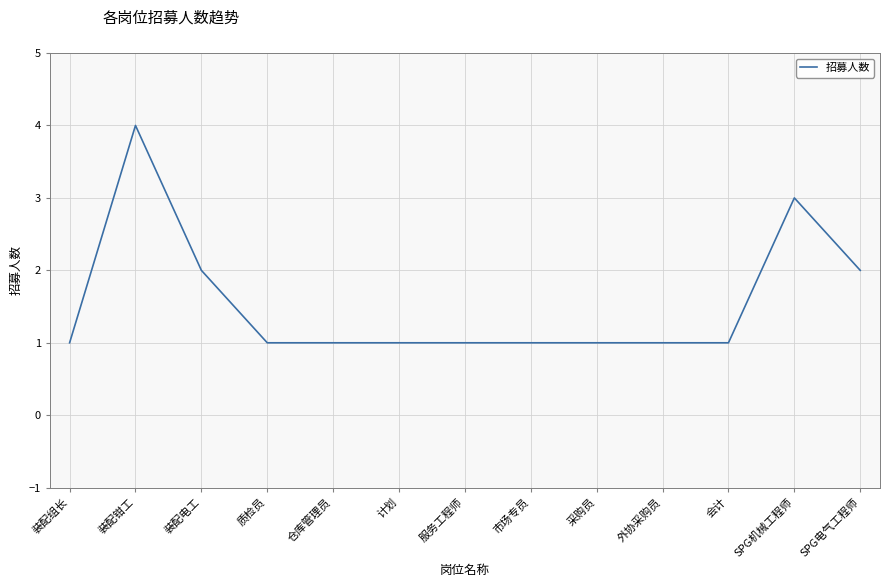

What is the minimum value shown in the chart?

1